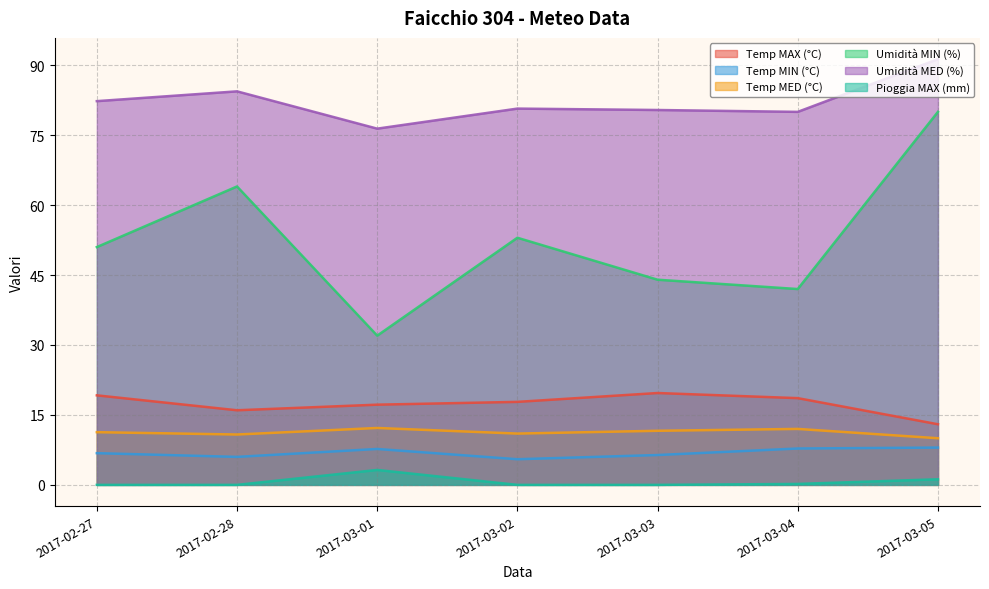

What is the highest value of the Pioggia MAX (mm) series?

3.2